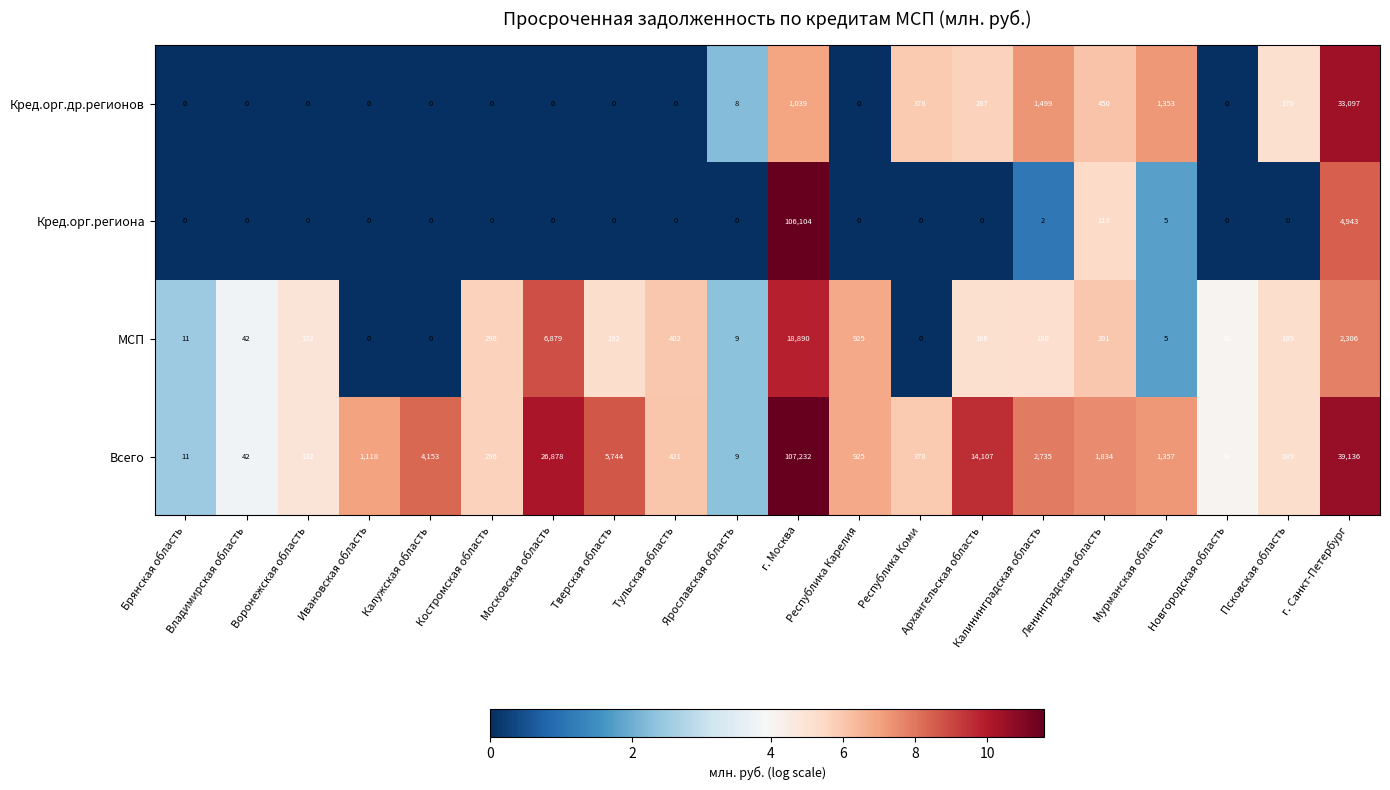

What is the difference between the maximum and minimum values in the Кред.орг.региона series?

106104